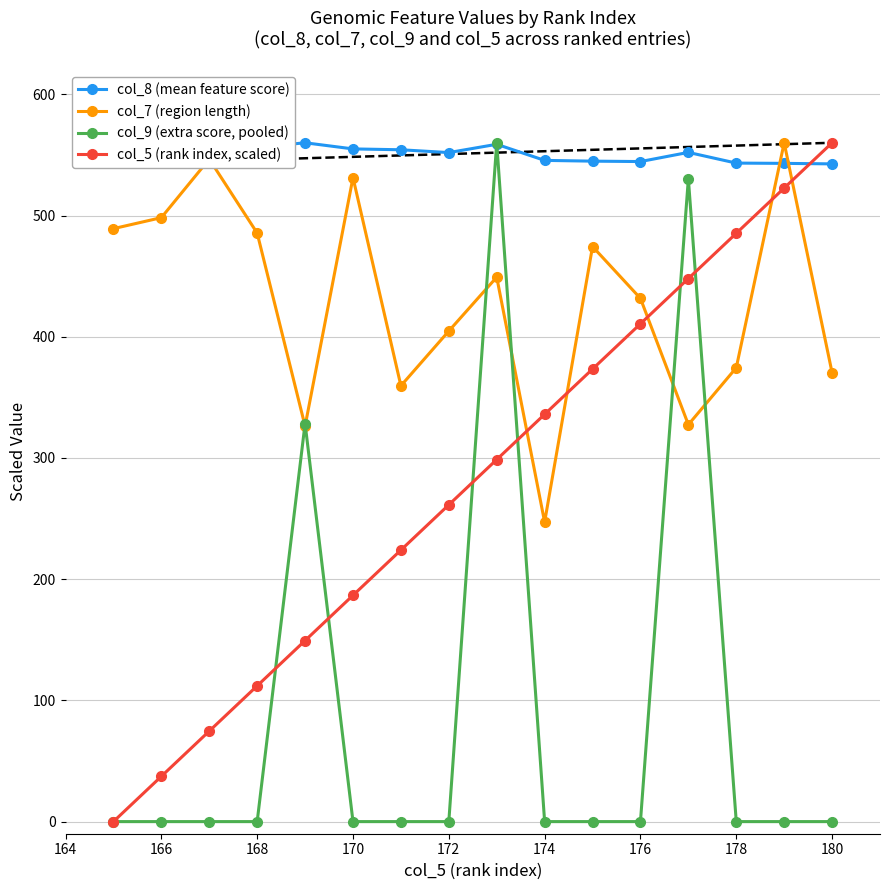

Which series has the largest total across all categories?

col_8 (mean feature score)